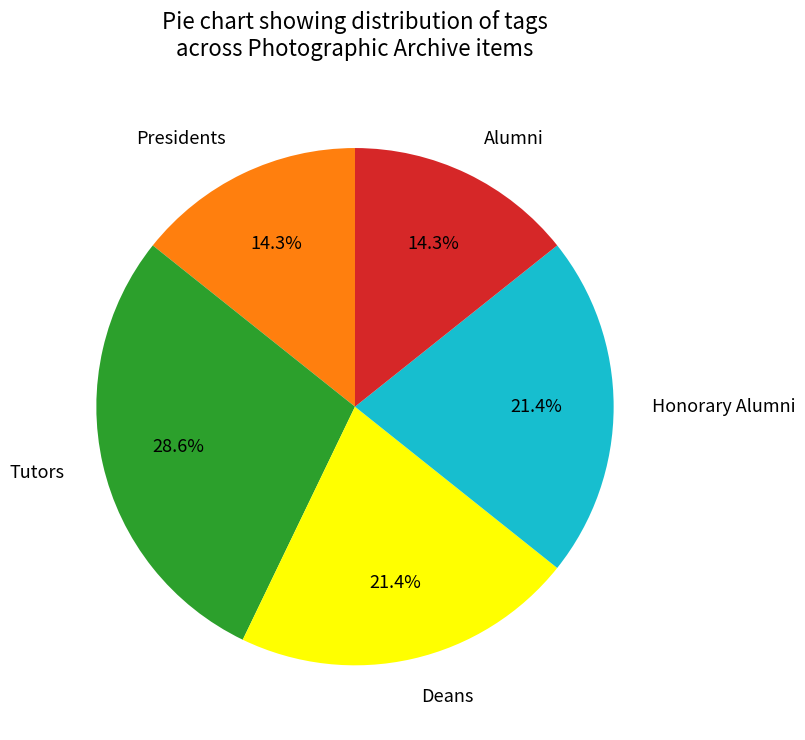

Which has a higher value, Presidents or Honorary Alumni?

Honorary Alumni